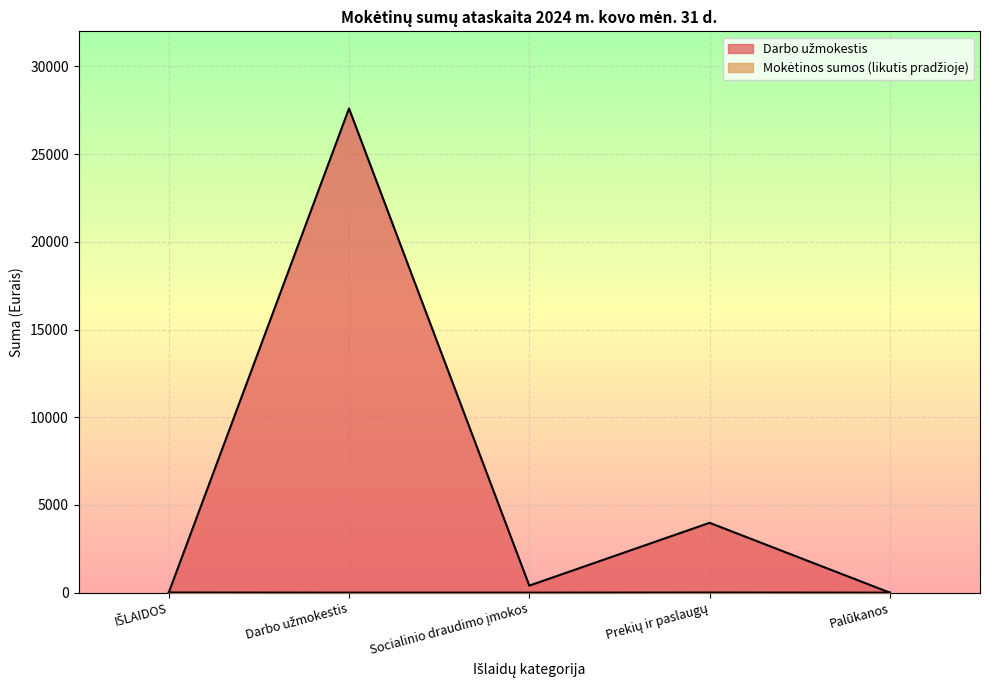

Which has a higher value, Palūkanos or Socialinio draudimo įmokos?

Socialinio draudimo įmokos